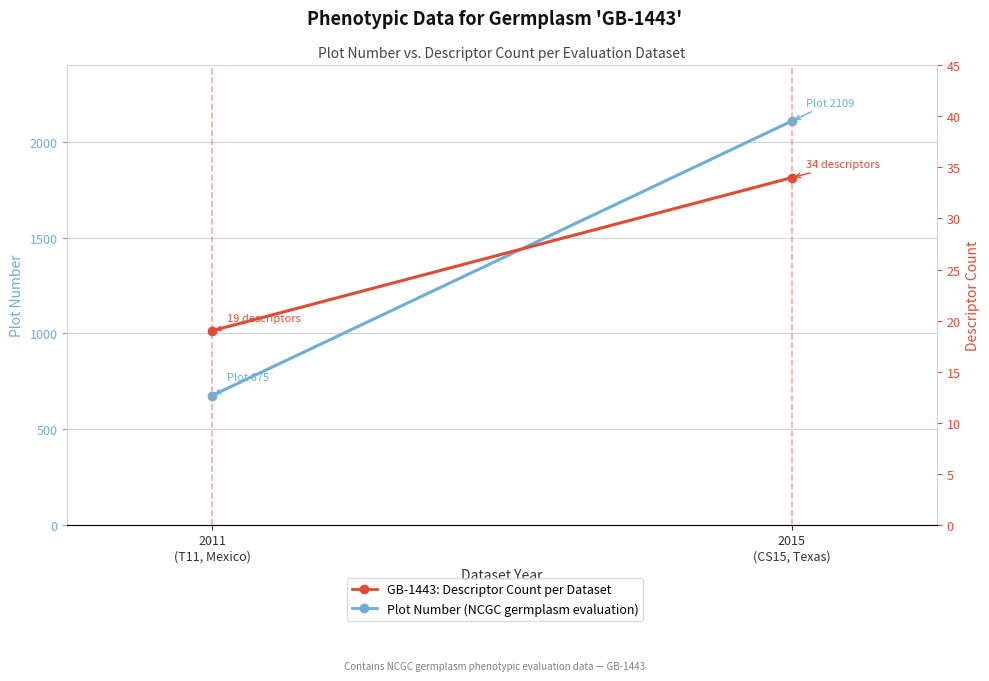

The Plot Number (GB-1443 evaluation) series shows 675 at 2011
(T11, Mexico). True or false?

True